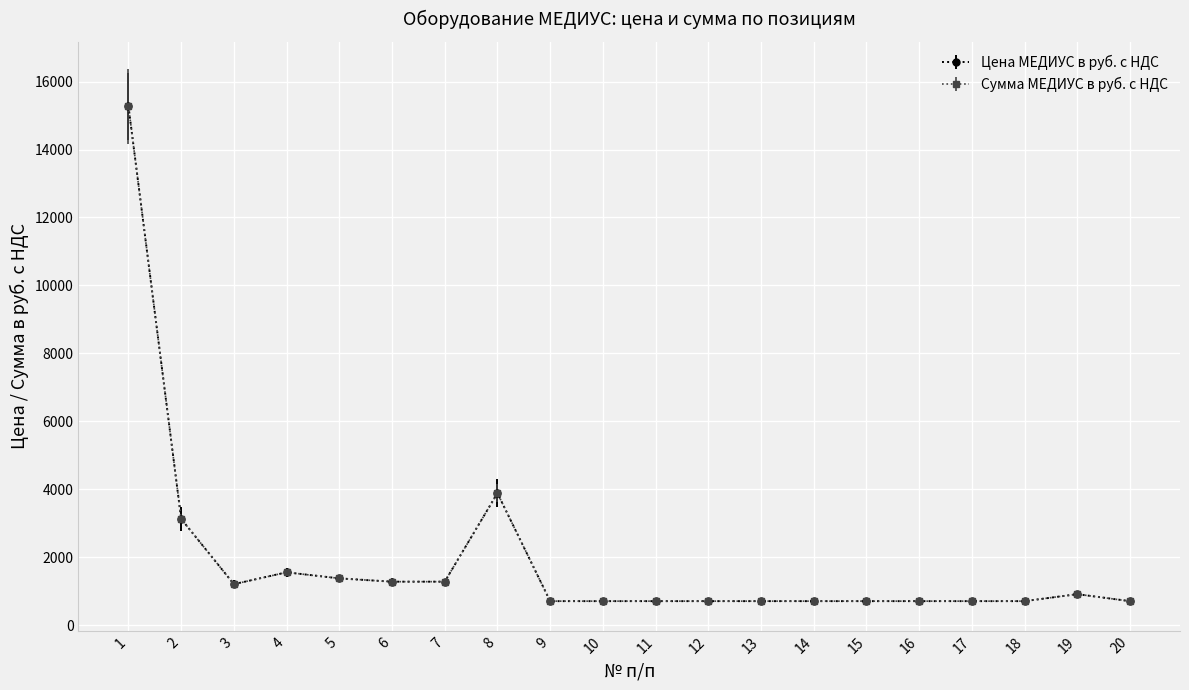

Does the chart have visible grid lines?

Yes